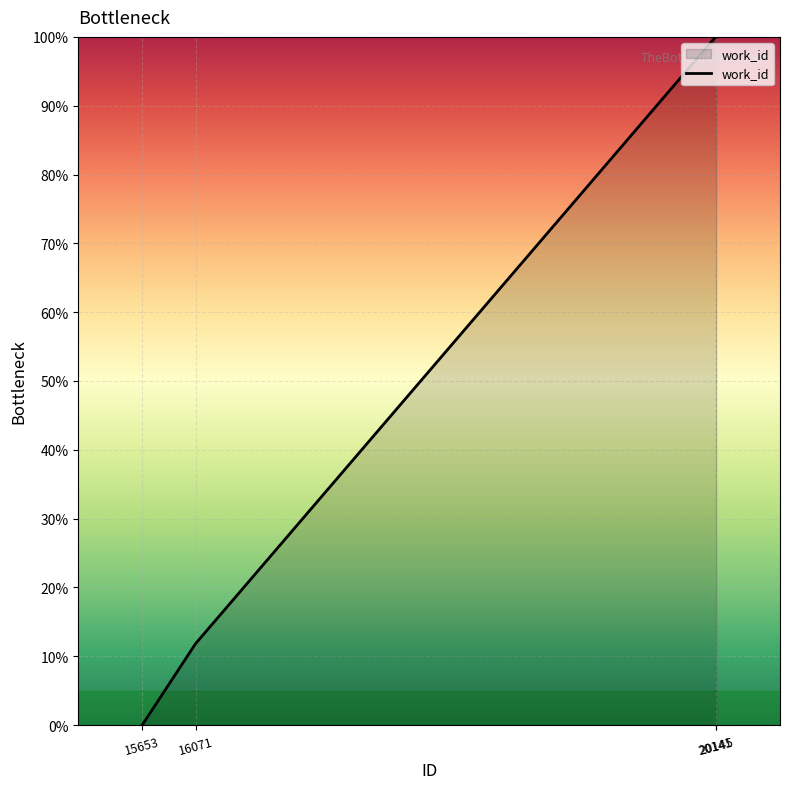

What is the average value?

53.0